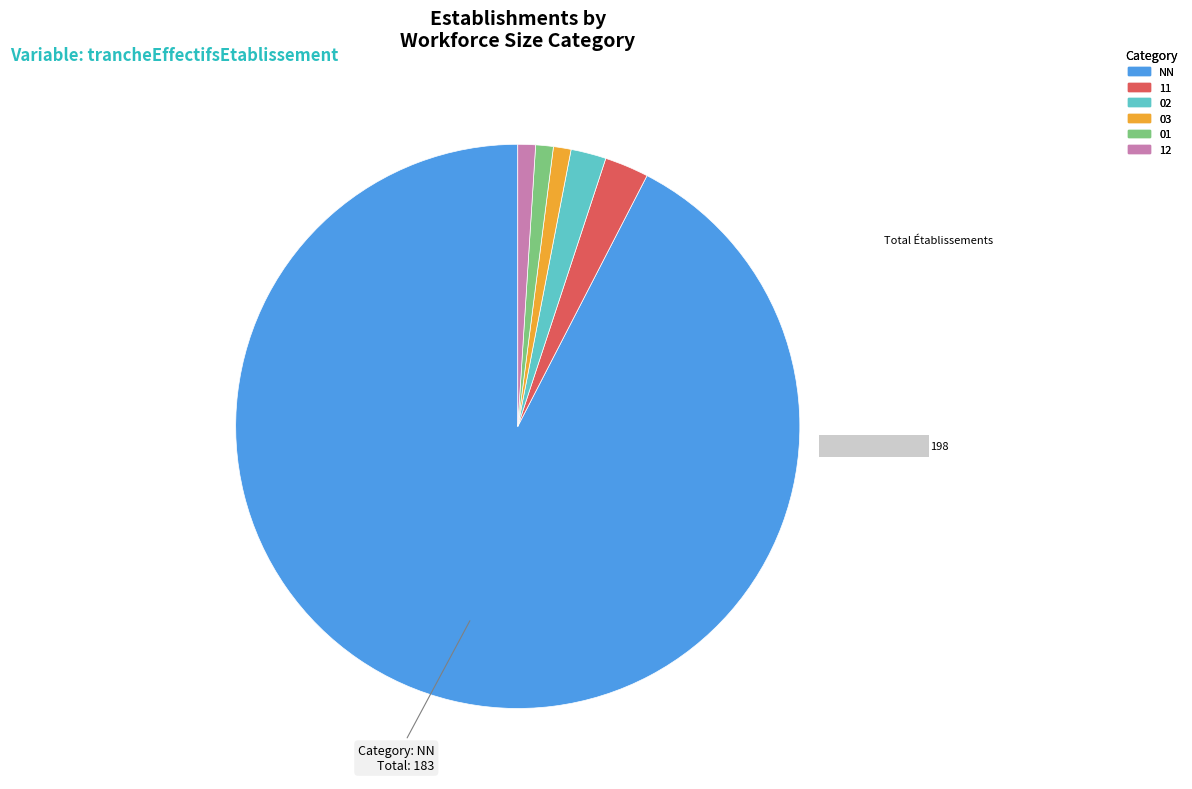

Which category has the biggest portion of the pie?

NN